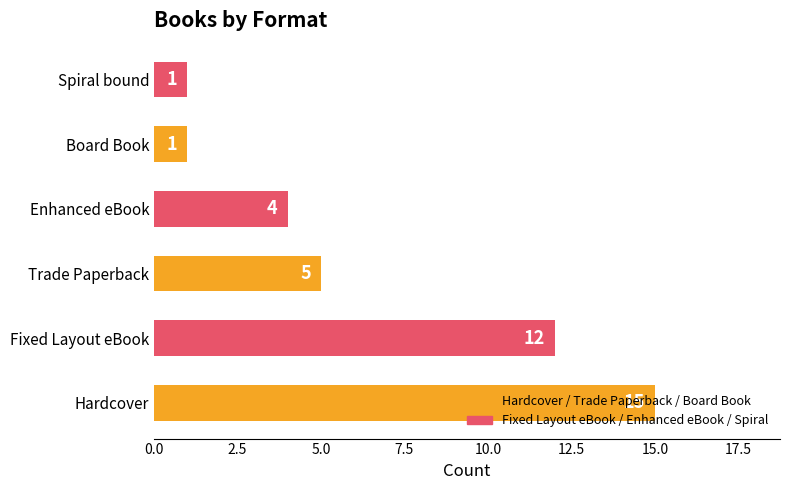

Which label corresponds to the largest value in the chart?

Hardcover